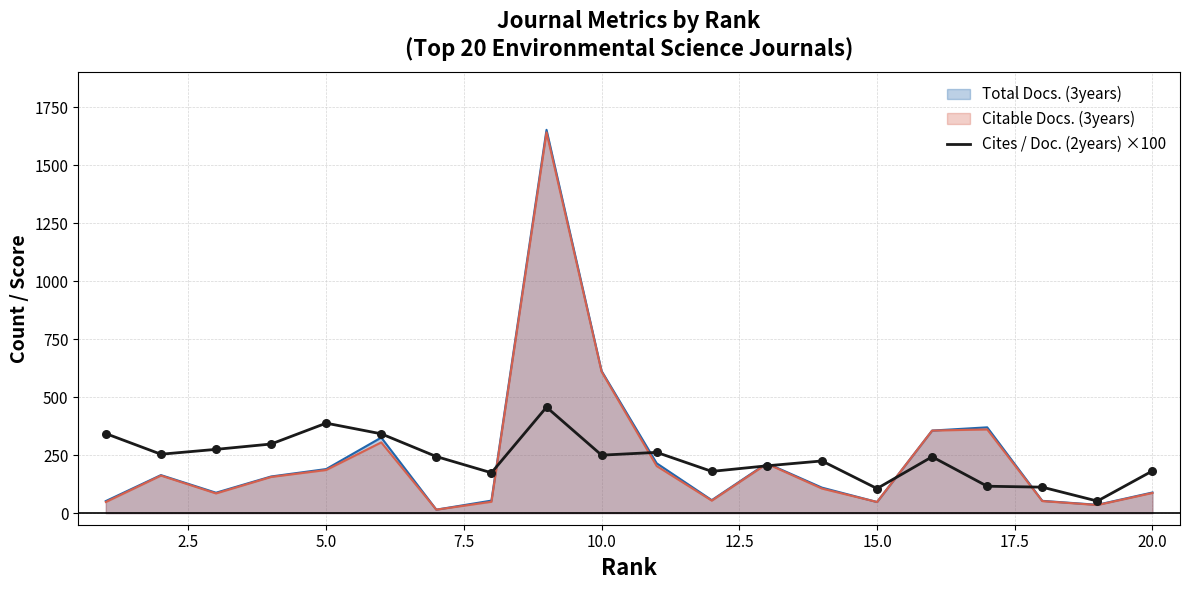

What is the spread (max minus min) of values at 15.0?

58.0